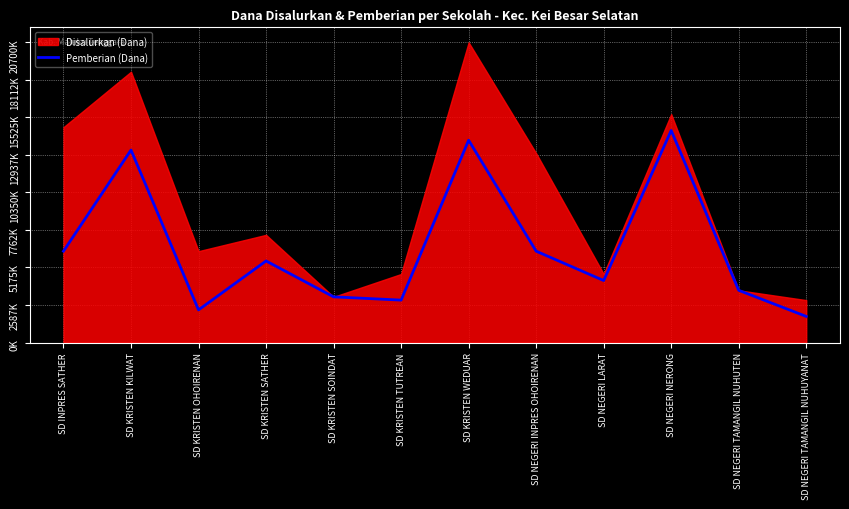

Rank the categories by value from highest to lowest.

SD NEGERI NERONG, SD KRISTEN WEDUAR, SD KRISTEN KILWAT, SD INPRES SATHER, SD NEGERI INPRES OHOIRENAN, SD KRISTEN SATHER, SD NEGERI LARAT, SD NEGERI TAMANGIL NUHUTEN, SD KRISTEN SOINDAT, SD KRISTEN TUTREAN, SD KRISTEN OHOIRENAN, SD NEGERI TAMANGIL NUHUYANAT